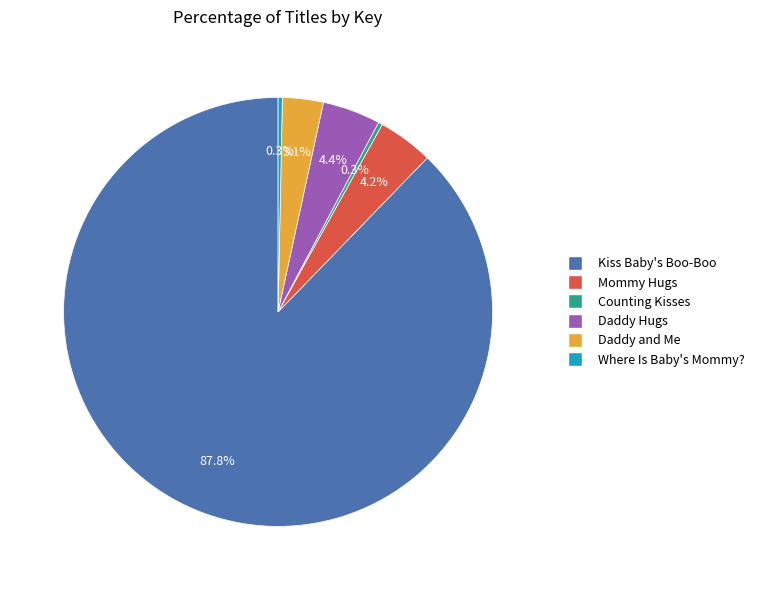

Is there a majority slice in this chart?

Yes